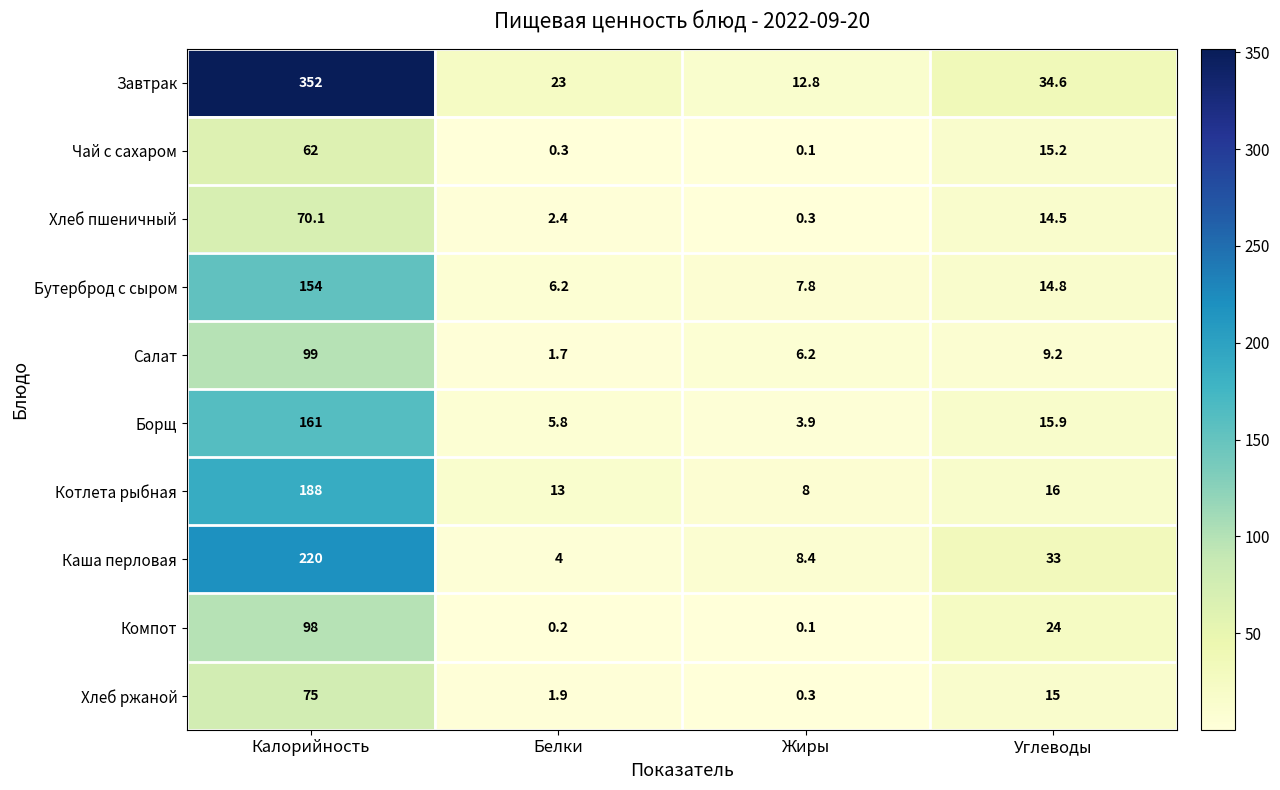

How many distinct data groups are displayed?

10